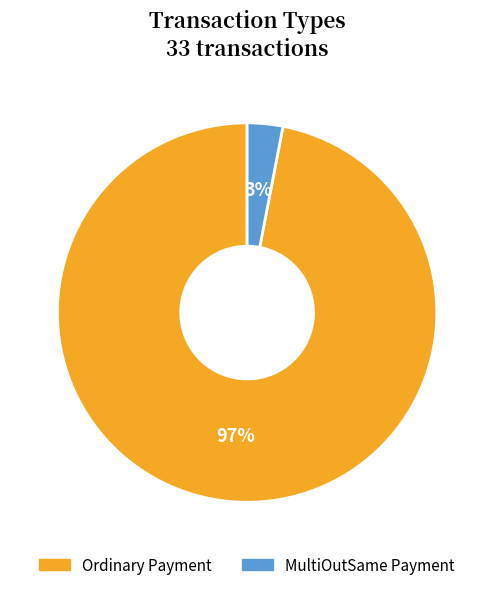

Combined, do Ordinary Payment and MultiOutSame Payment account for over 50%?

Yes